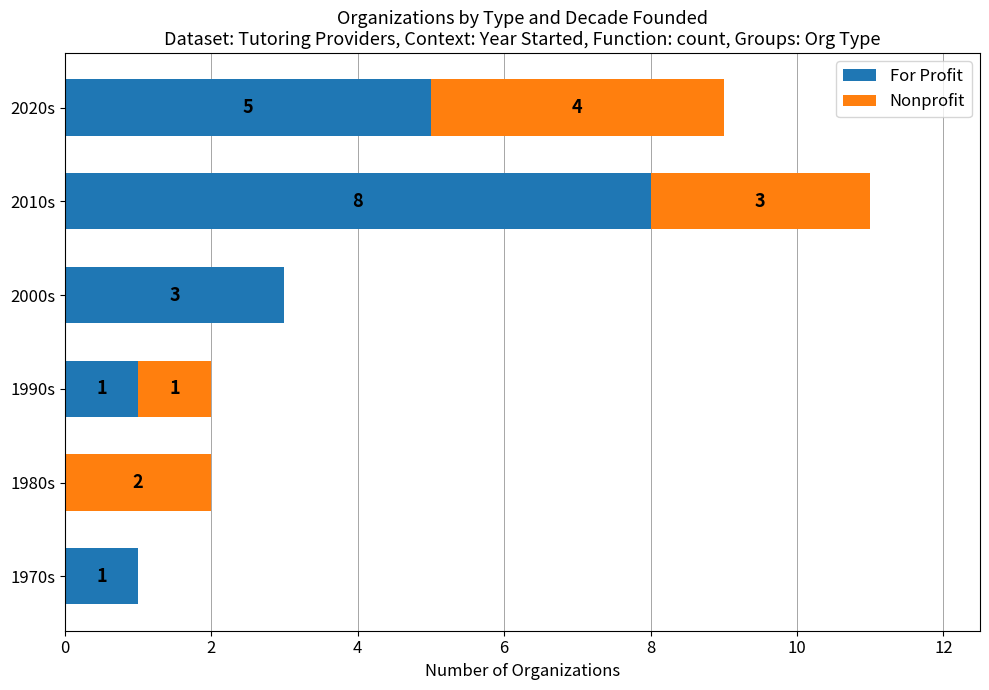

What is the sum of all For Profit values?

18